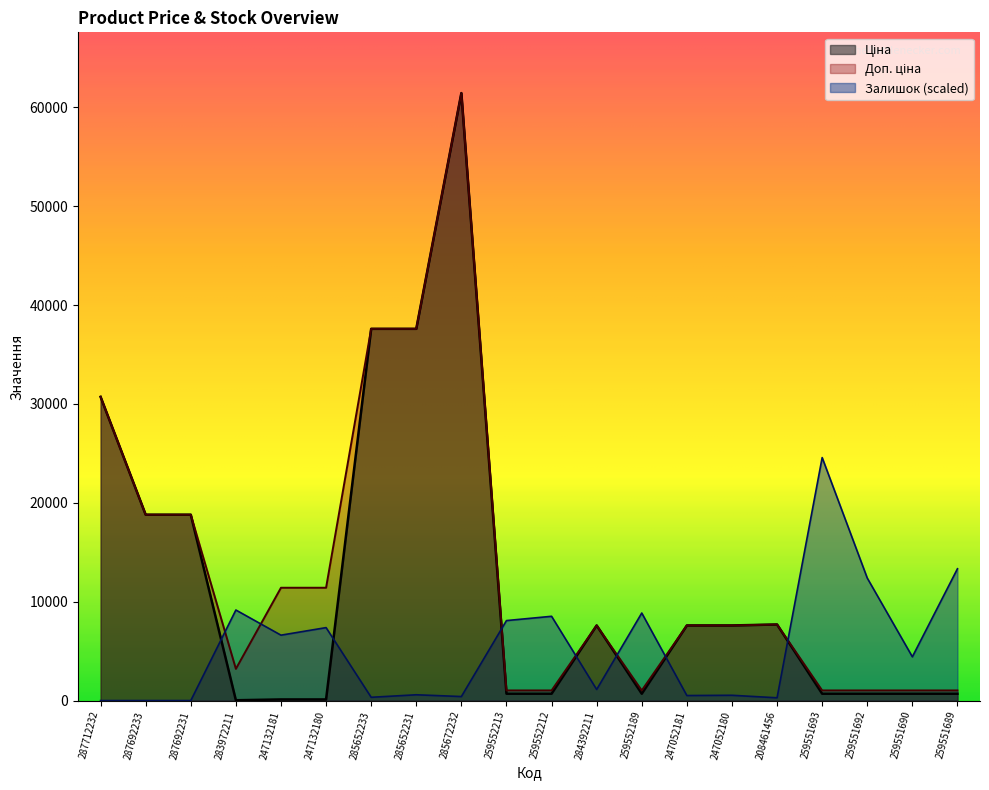

What is the maximum value shown in the chart?

61434.3